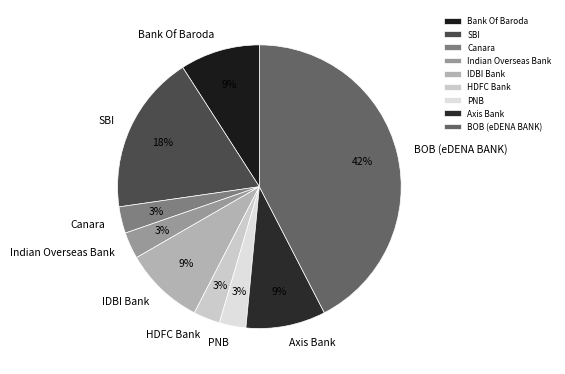

Do SBI and PNB together represent more than half of the pie?

No